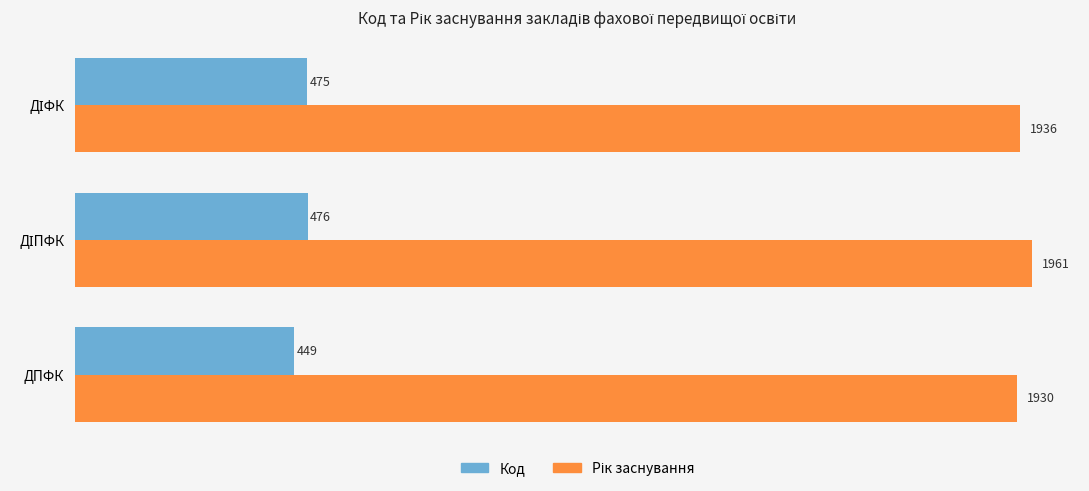

The Код series shows 449 at ДПФК. True or false?

True